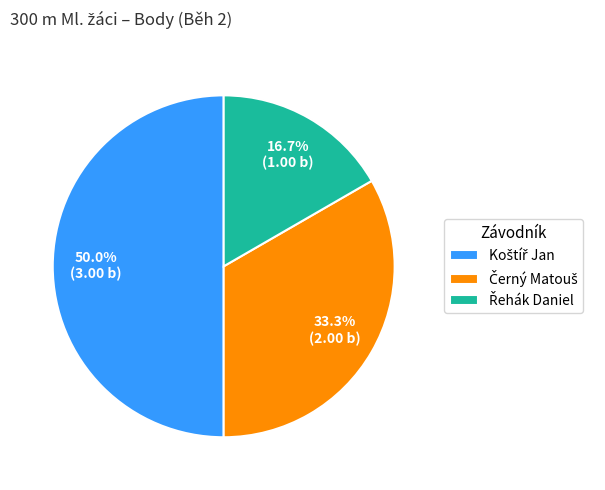

Is Řehák Daniel the majority of the pie?

No